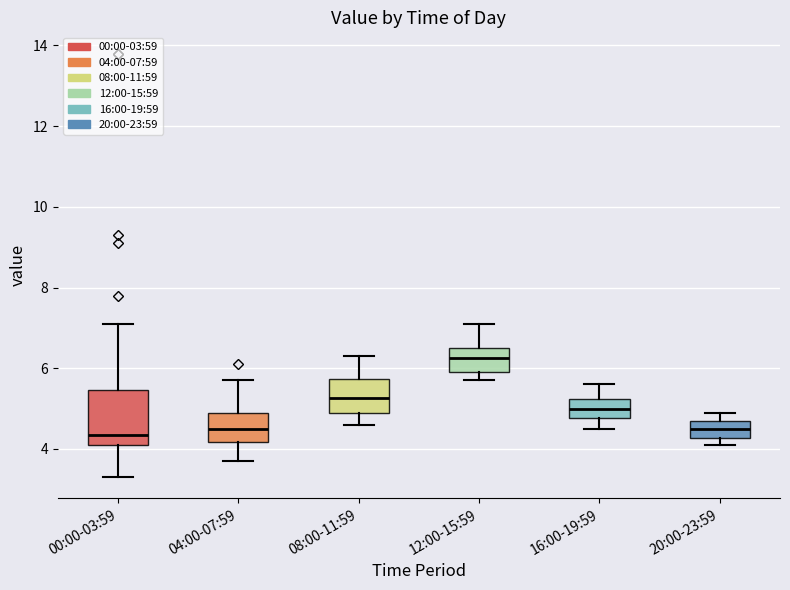

Reading left to right, read every box against the y-axis: the position of its median line, the range the box covers, and the ends of its whiskers. The values are not printed on the chart, so give them approximately, as read against the axis.

00:00-03:59: median 4.4, box 4.2 to 5.4, whiskers 3.4 to 7.2
04:00-07:59: median 4.6, box 4.2 to 5.0, whiskers 3.8 to 5.8
08:00-11:59: median 5.2, box 5.0 to 5.8, whiskers 4.6 to 6.4
12:00-15:59: median 6.2, box 6.0 to 6.6, whiskers 5.8 to 7.2
16:00-19:59: median 5.0, box 4.8 to 5.2, whiskers 4.6 to 5.6
20:00-23:59: median 4.6, box 4.2 to 4.8, whiskers 4.2 (just below the box's lower edge) to 5.0